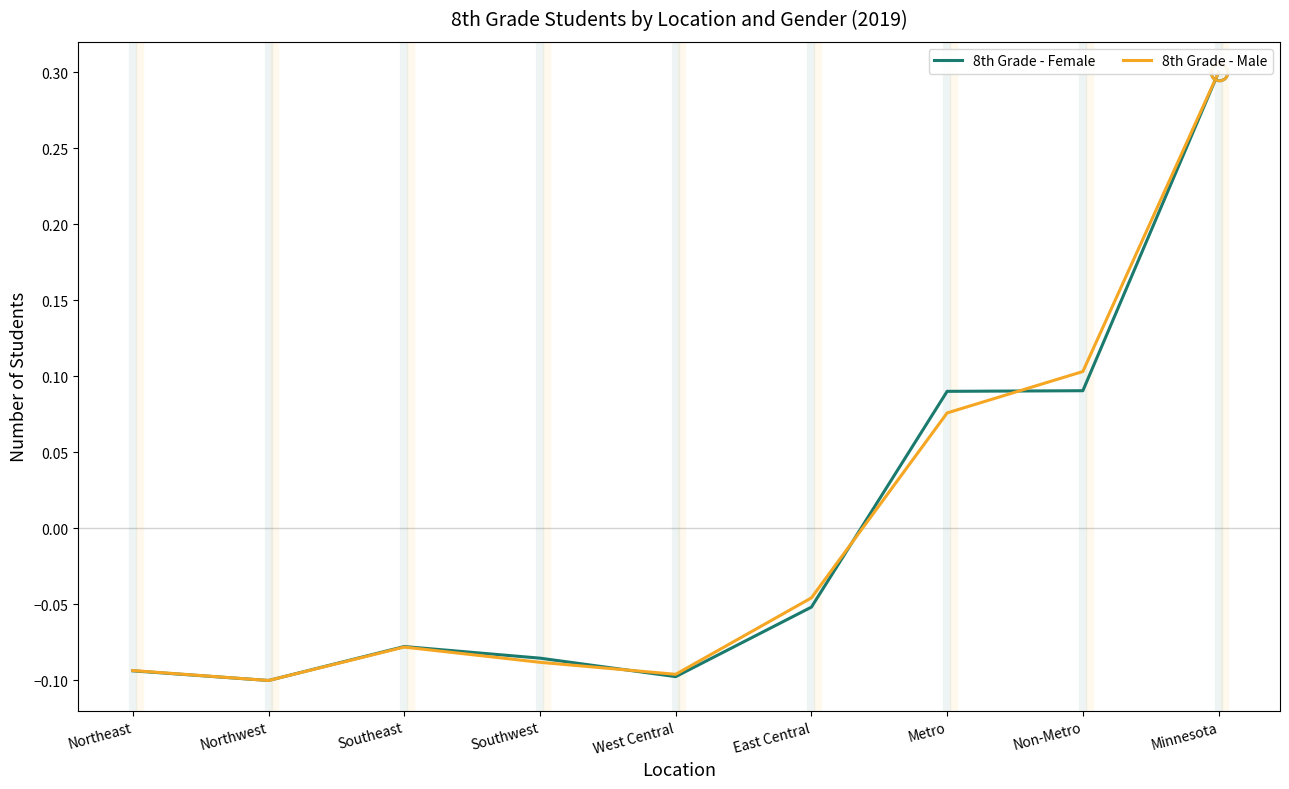

Which series changed the most between Metro and Minnesota?

8th Grade - Male